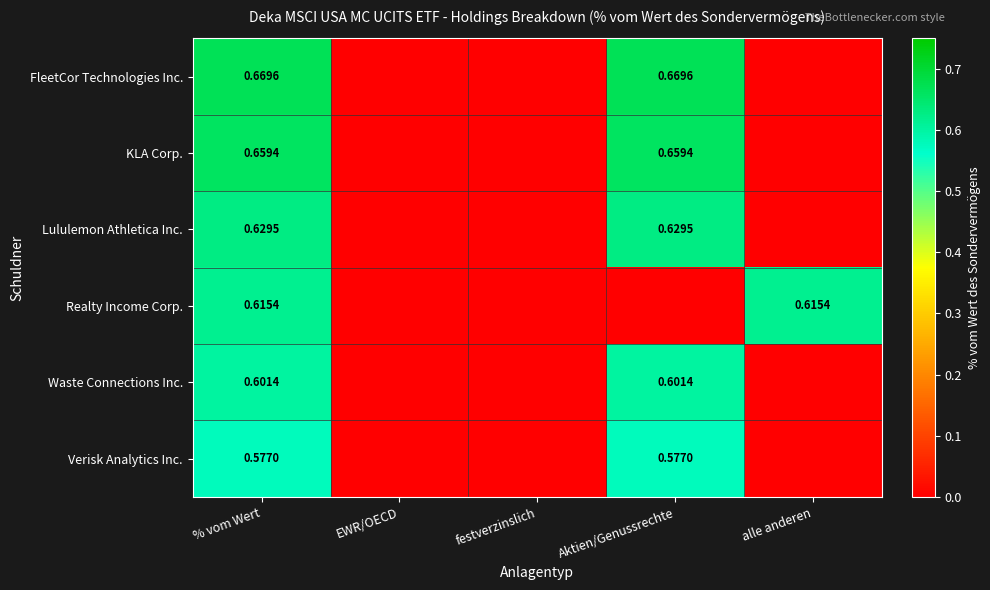

Rank the series at % vom Wert from lowest to highest value.

Verisk Analytics Inc., Waste Connections Inc., Realty Income Corp., Lululemon Athletica Inc., KLA Corp., FleetCor Technologies Inc.